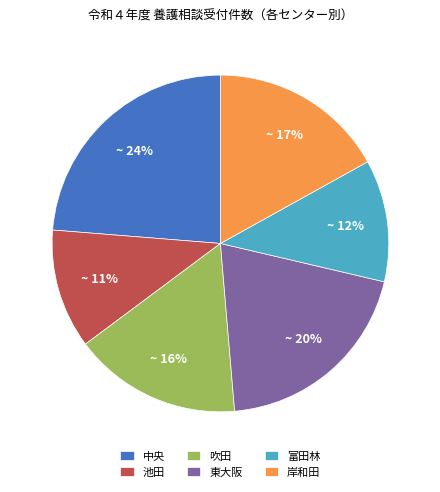

Is there a majority slice in this chart?

No